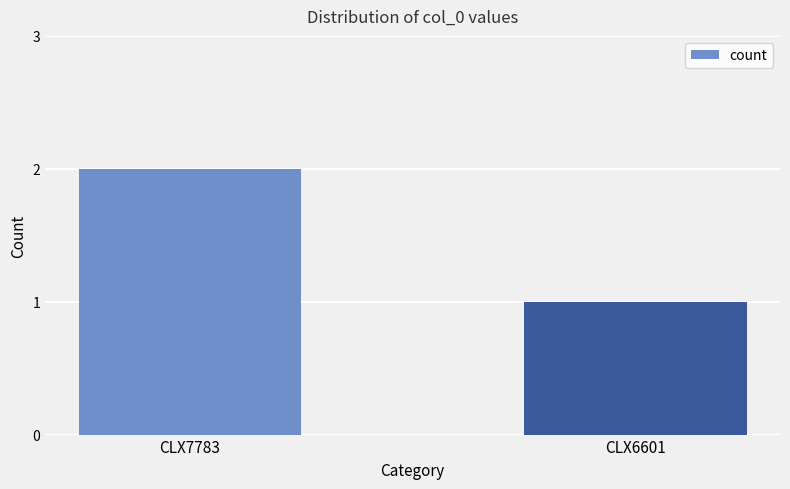

Reading left to right, transcribe all the data shown in this chart.

CLX7783=2	CLX6601=1